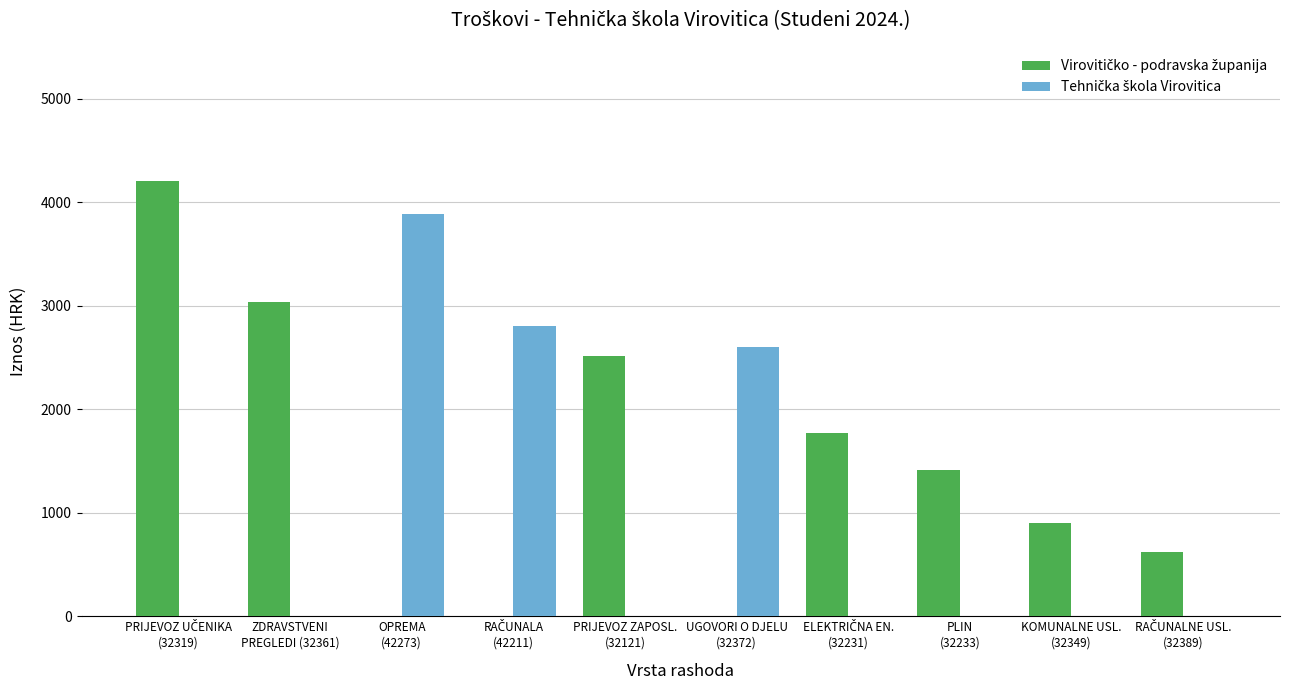

At which label does Virovitičko - podravska županija first exceed 1411?

PRIJEVOZ UČENIKA
(32319)